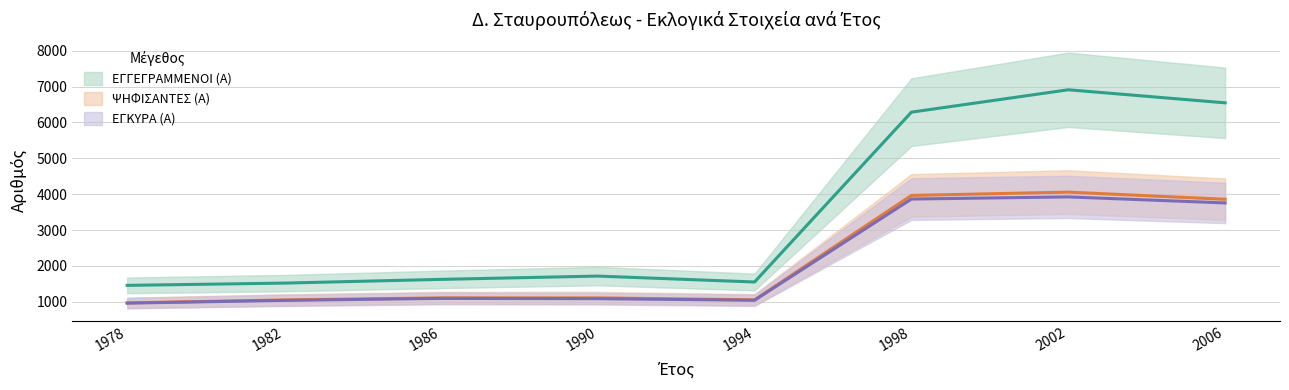

Is it true that ΨΗΦΙΣΑΝΤΕΣ (Α) equals 3860 at 2006?

True